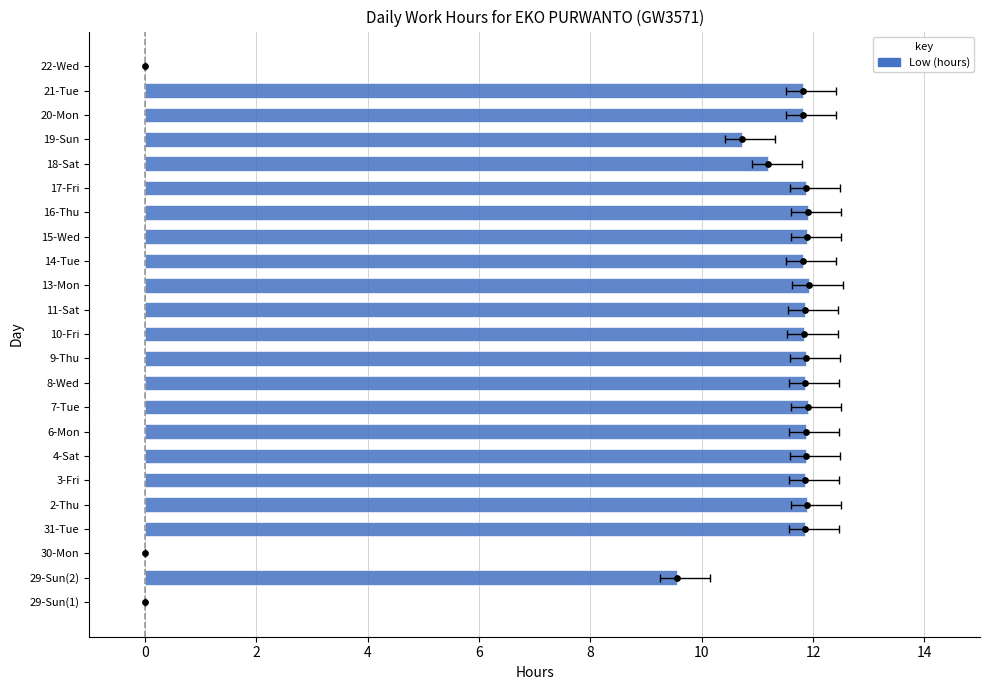

What is the change in value from 29-Sun(2) to 3-Fri?

+2.3